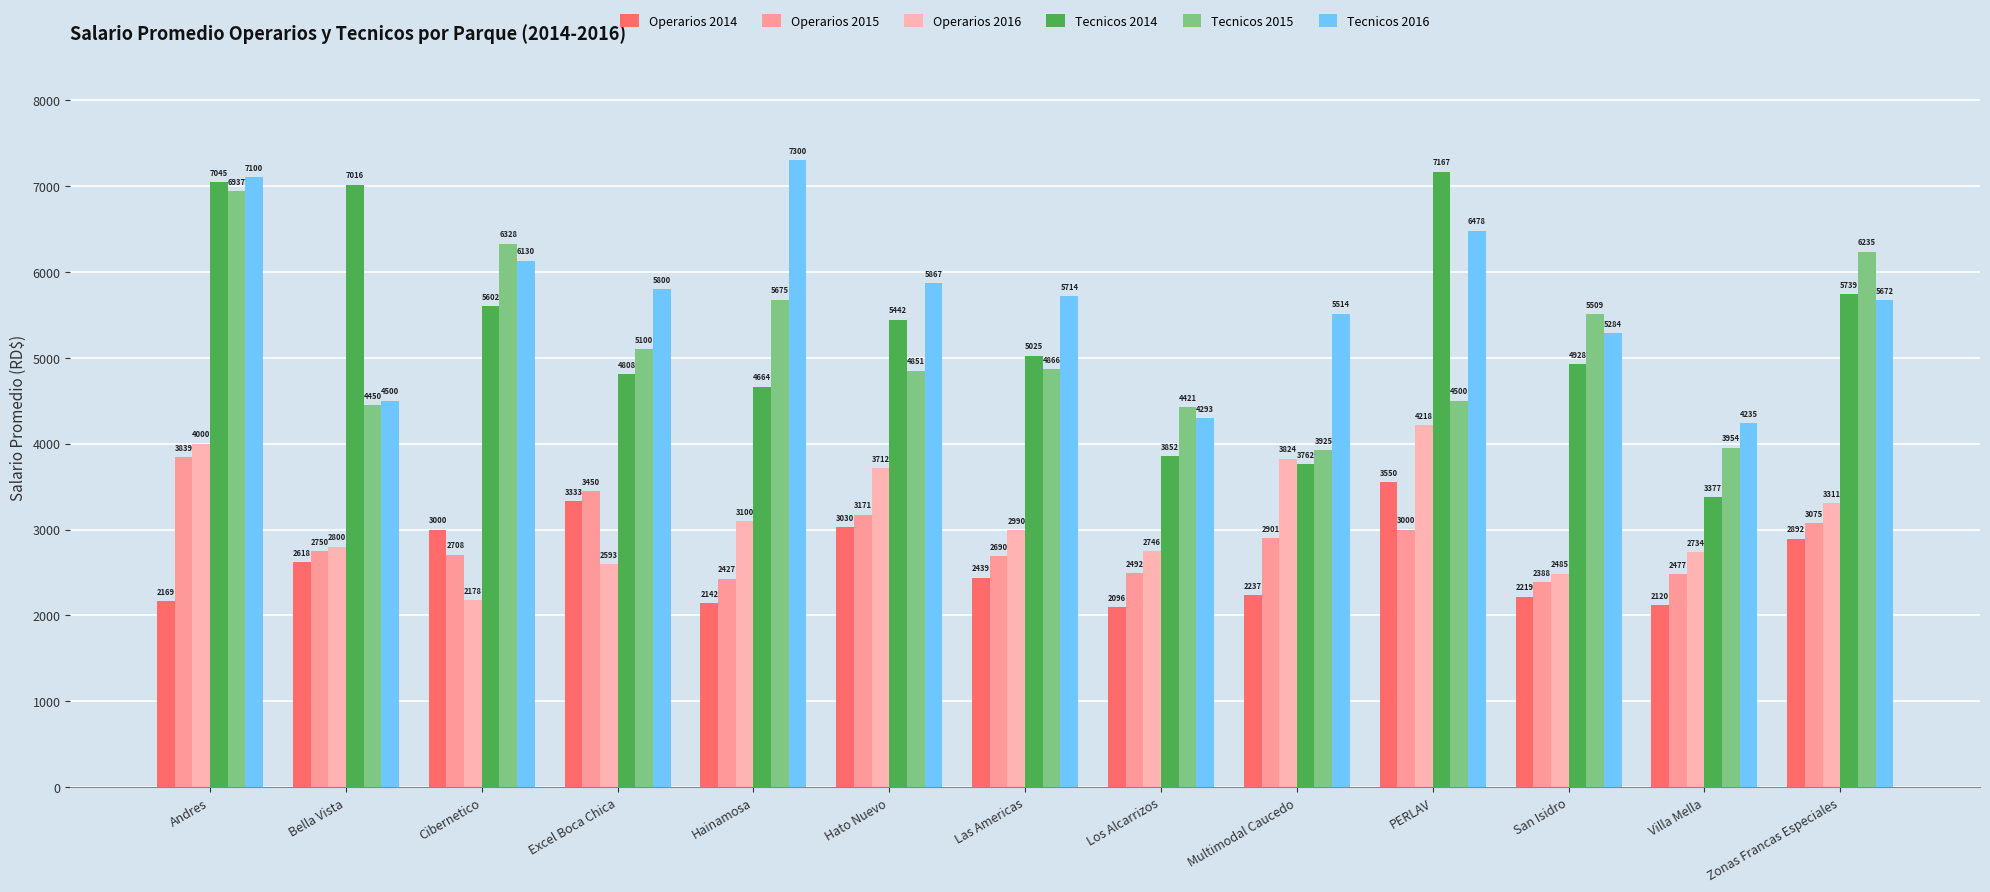

Reading left to right, what are all the values shown in this chart?

Operarios 2014: 2168.7	2617.6	3000.0	3333.2	2142.1	3030.1	2439.2	2095.7	2237.2	3550.0	2219.5	2120.0	2891.9
Operarios 2015: 3838.8	2750.0	2708.0	3450.0	2427.4	3171.2	2689.8	2491.7	2901.0	3000.0	2388.0	2477.0	3074.5
Operarios 2016: 4000.0	2800.0	2177.6	2593.1	3100.0	3712.5	2990.4	2746.3	3823.5	4217.7	2485.4	2734.5	3310.6
Tecnicos 2014: 7045.4	7015.6	5602.5	4807.9	4664.2	5442.5	5025.0	3852.3	3762.5	7166.7	4927.8	3377.4	5738.6
Tecnicos 2015: 6936.5	4450.0	6328.5	5100.0	5675.0	4851.3	4865.6	4420.9	3925.0	4500.0	5508.7	3954.3	6234.9
Tecnicos 2016: 7100.0	4500.0	6130.0	5800.0	7300.0	5866.7	5713.8	4293.0	5514.5	6477.5	5284.1	4235.0	5671.6